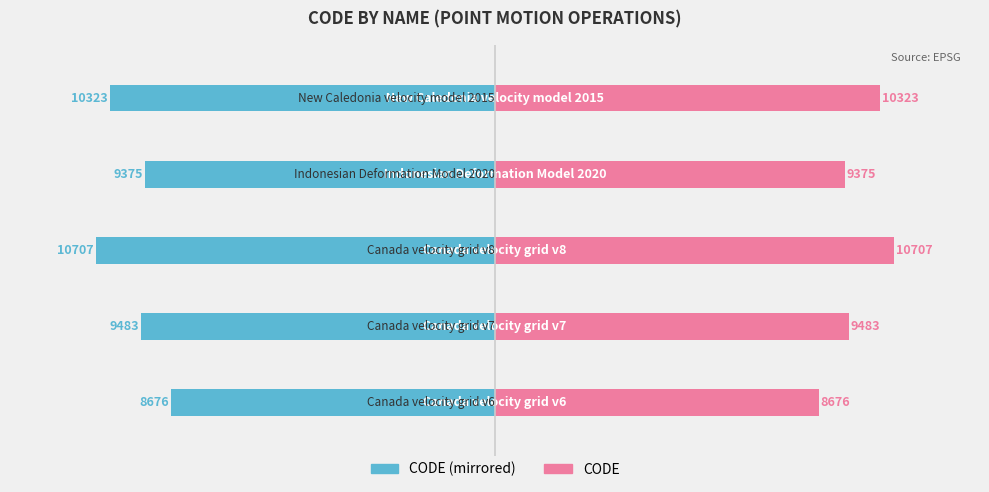

What is the average value of the CODE (right) series?

9713